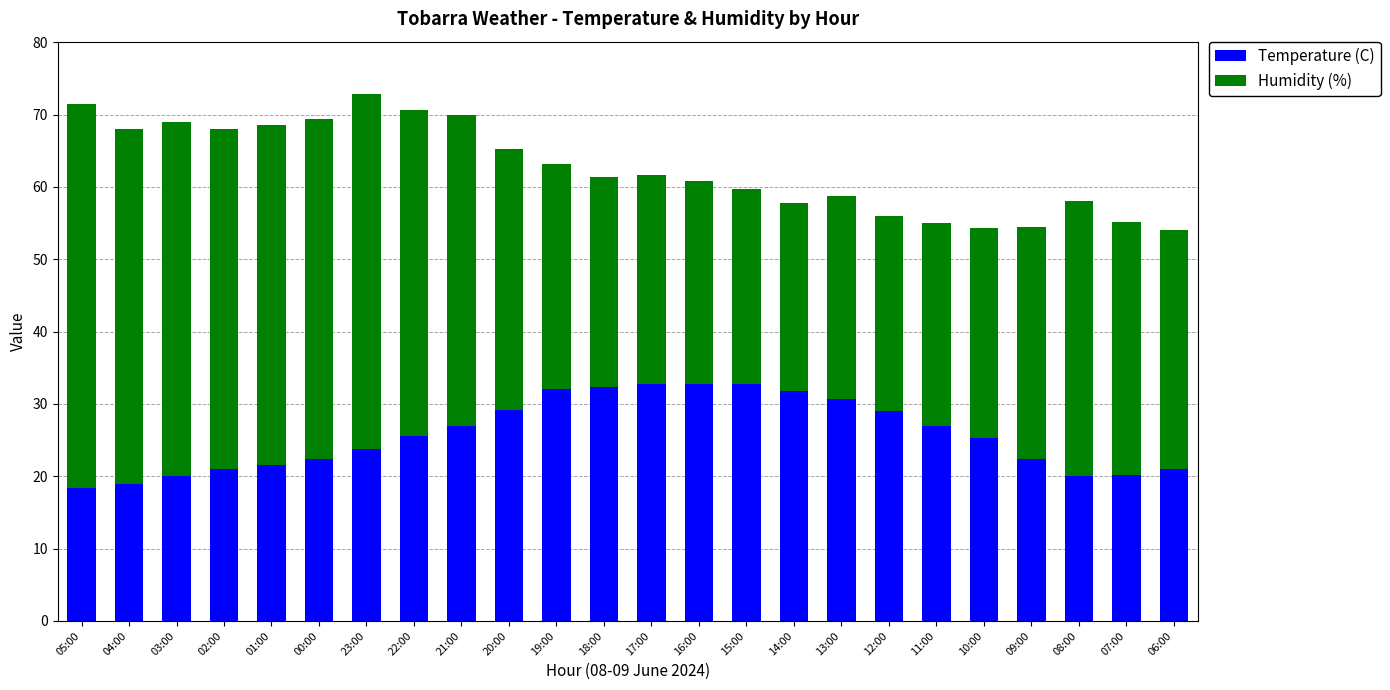

What is the highest value of the Temperature (C) series?

32.8